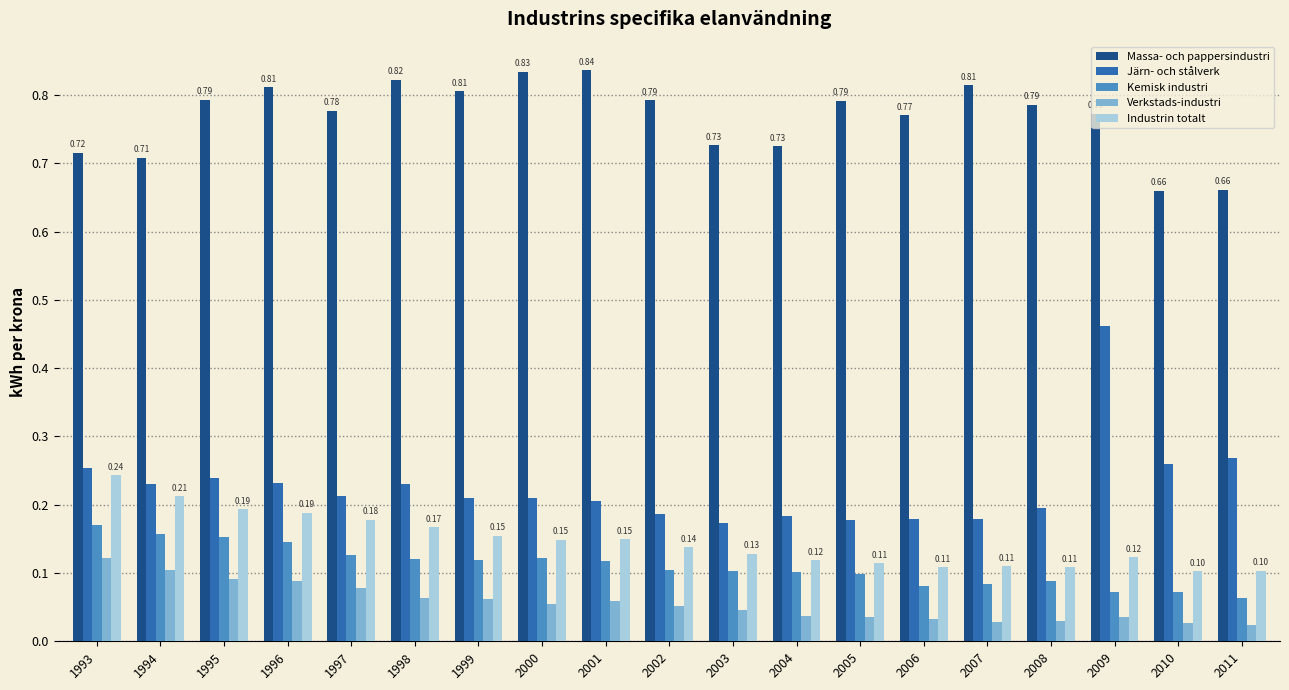

What are all the series names shown in the legend?

Massa- och pappersindustri, Järn- och stålverk, Kemisk industri, Verkstads-industri, Industrin totalt